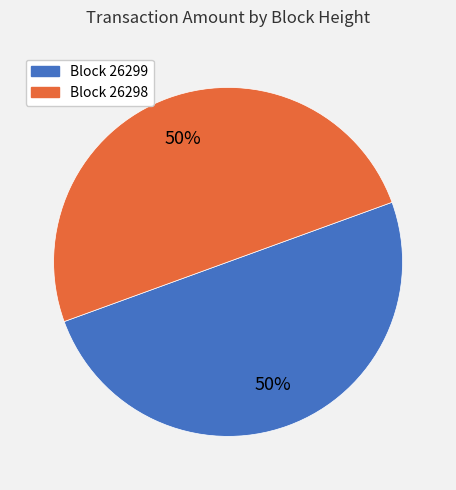

To the nearest percent, what is the average slice percentage?

50%